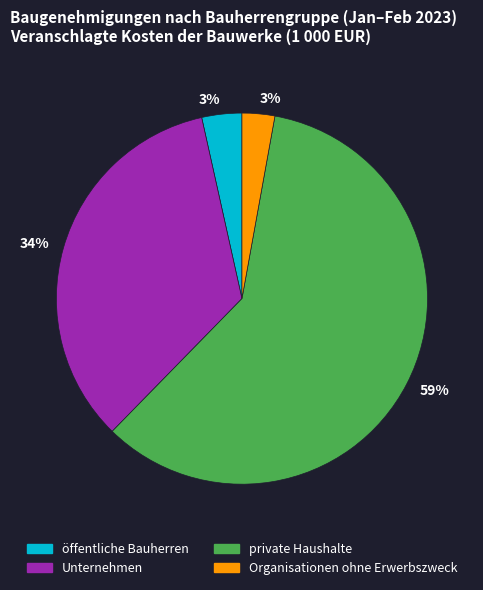

Between Organisationen ohne Erwerbszweck and private Haushalte, which is larger?

private Haushalte